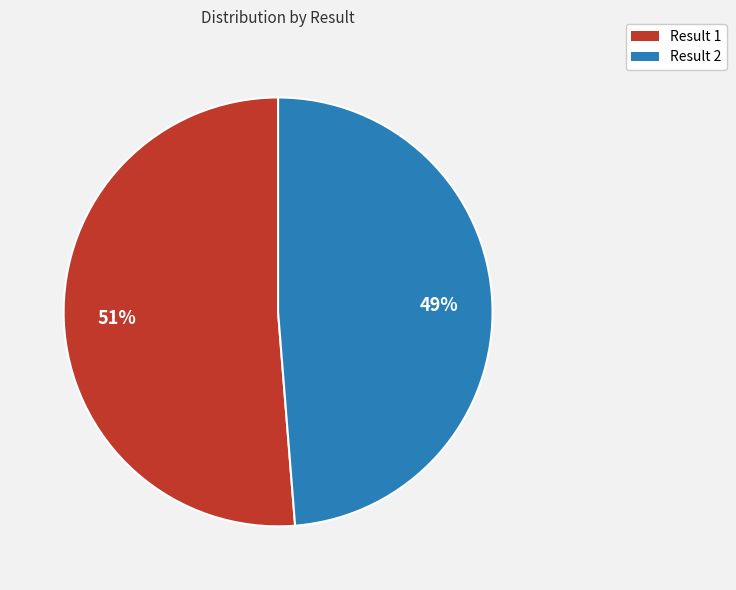

To the nearest percent, what is the combined percentage of Result 2 and Result 1?

100%